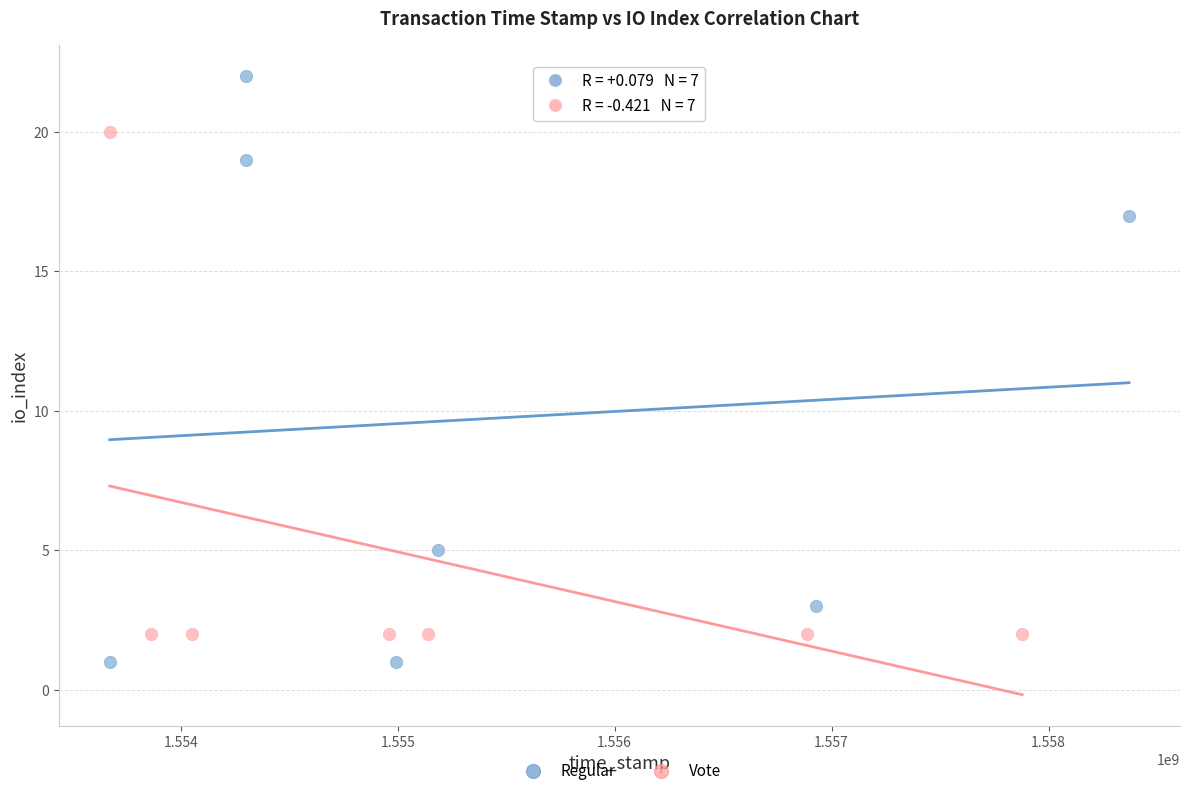

Which series reaches the minimum Y coordinate?

Regular